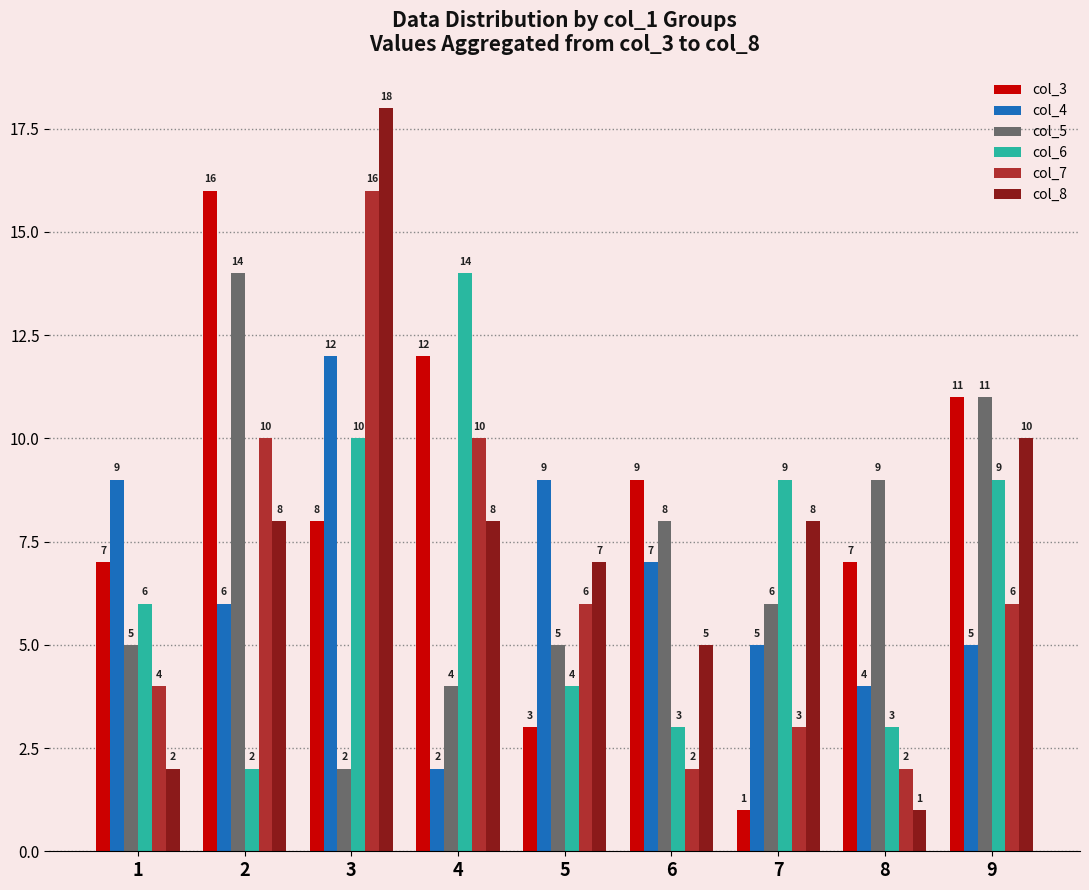

What is the total value across all series at 8?

26